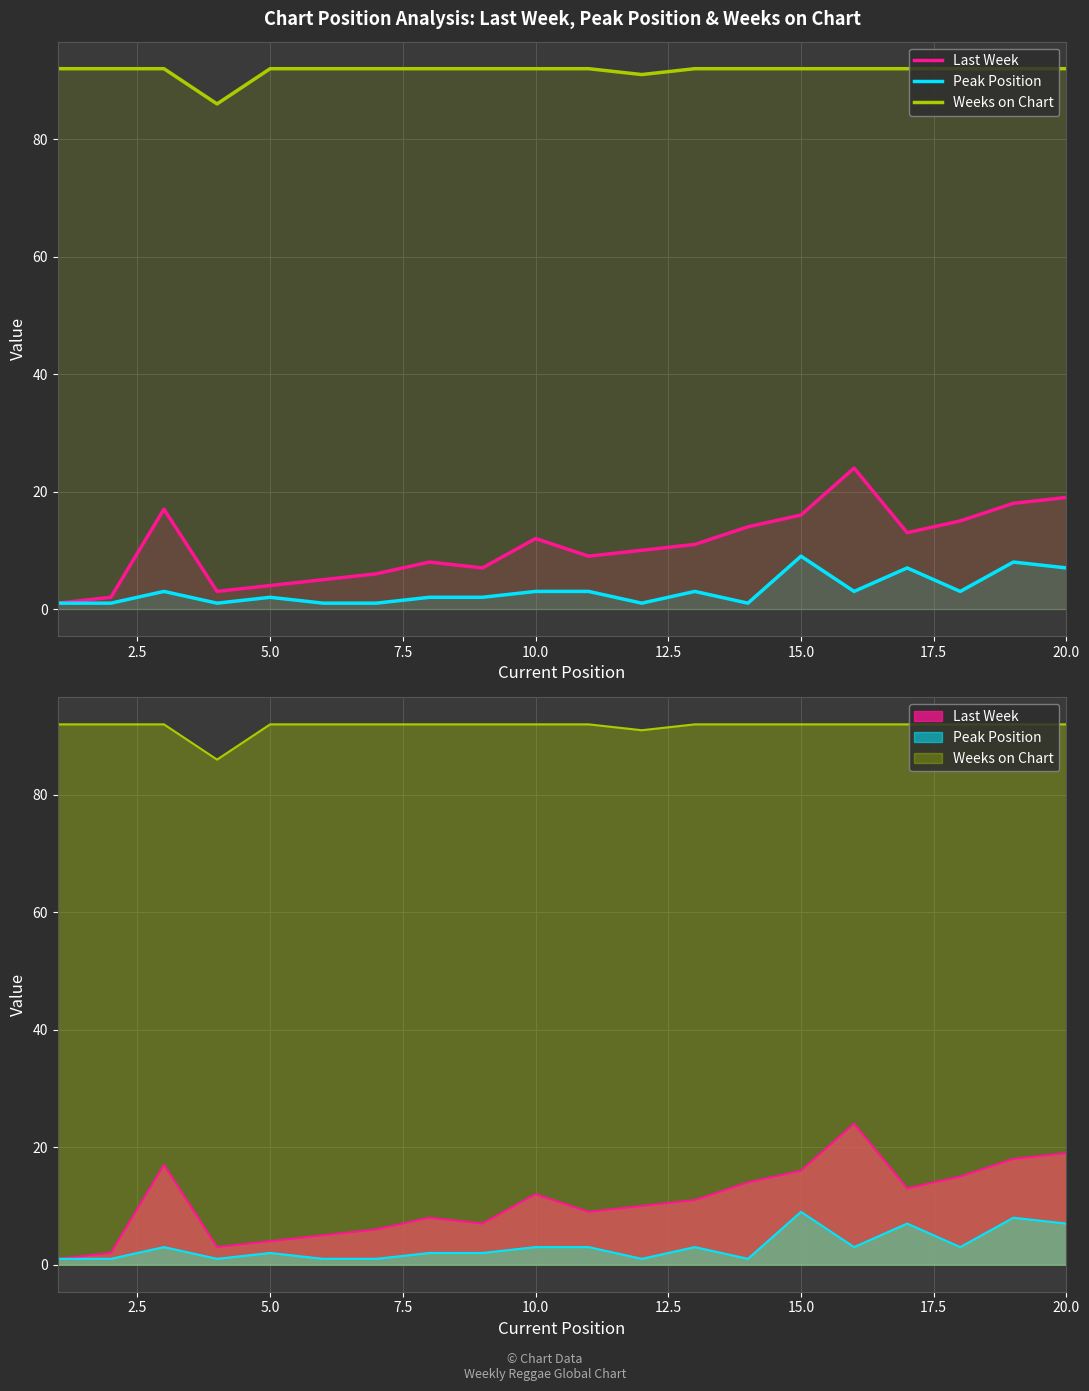

What is the sum of all Weeks on Chart values?

1833